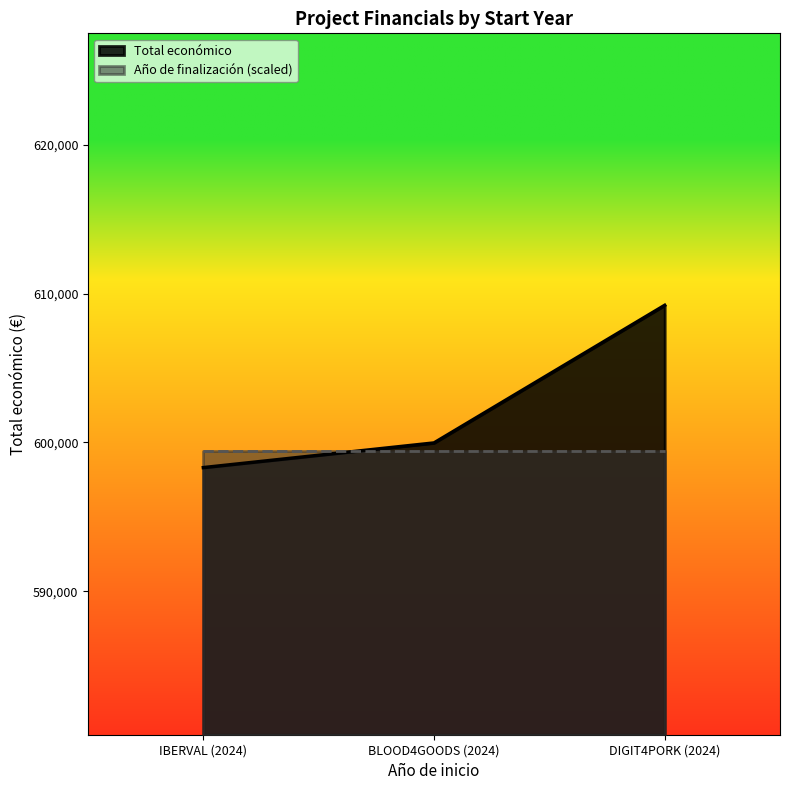

What is the sum of the values at IBERVAL (2024) and DIGIT4PORK (2024)?

1207509